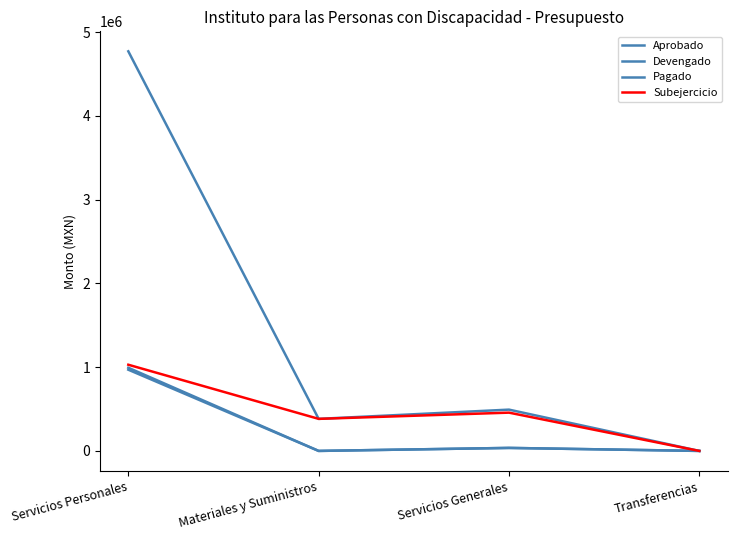

At which label is Subejercicio closest to 514456?

Servicios Generales